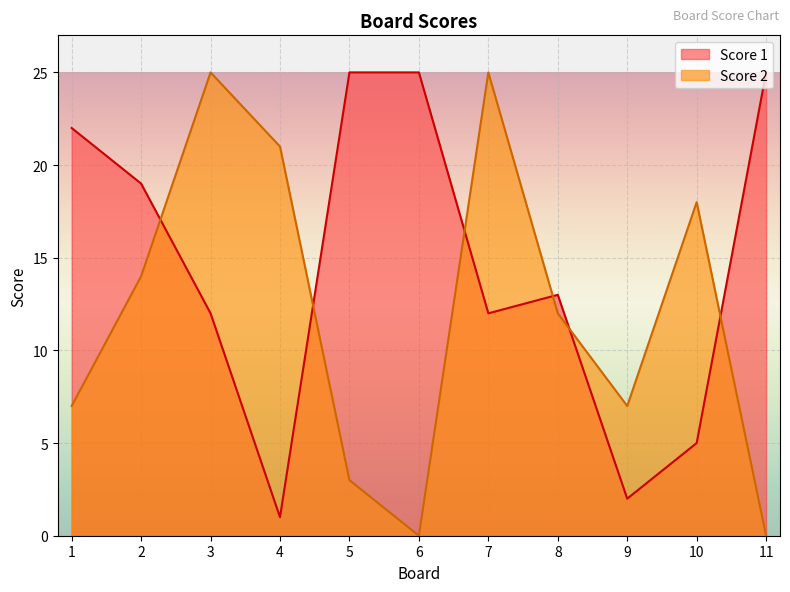

What is the sum of all Score 1 values?

161